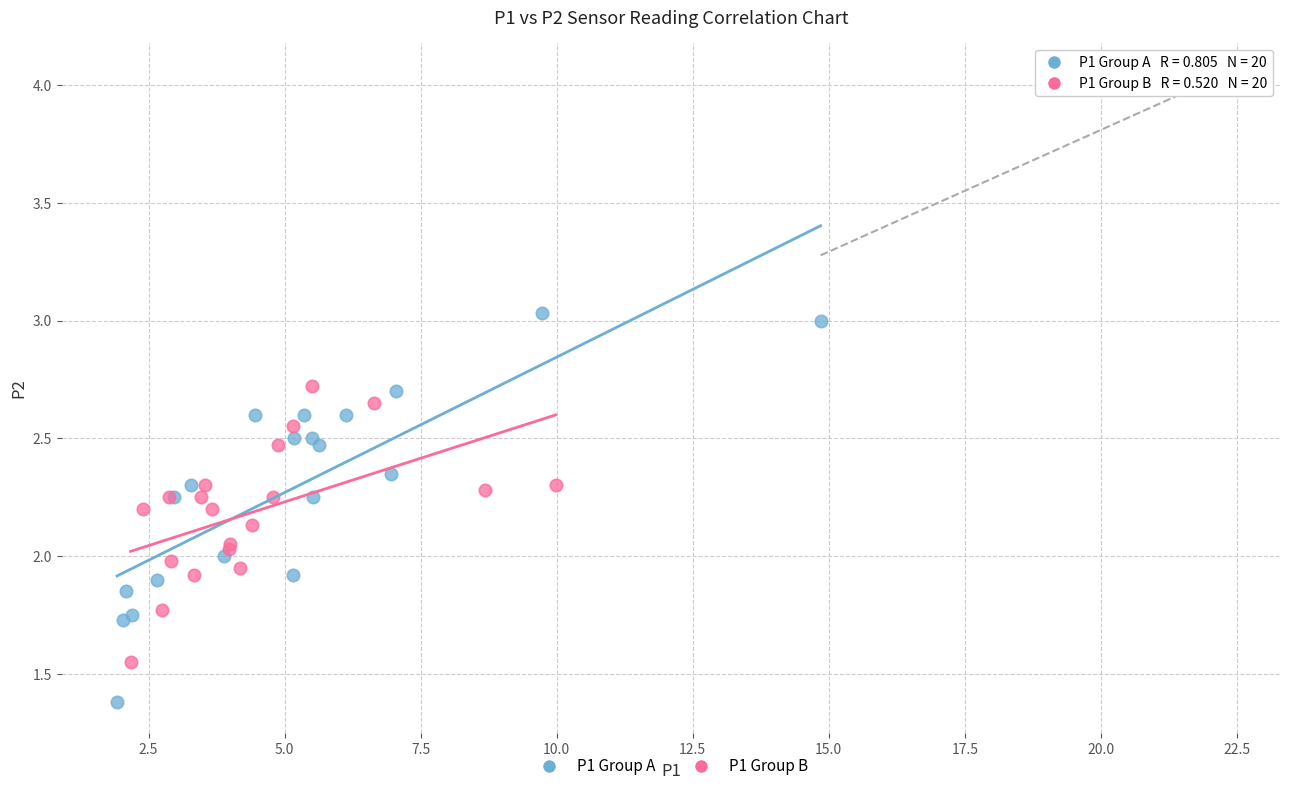

Which series reaches the minimum Y coordinate?

P1 Group A